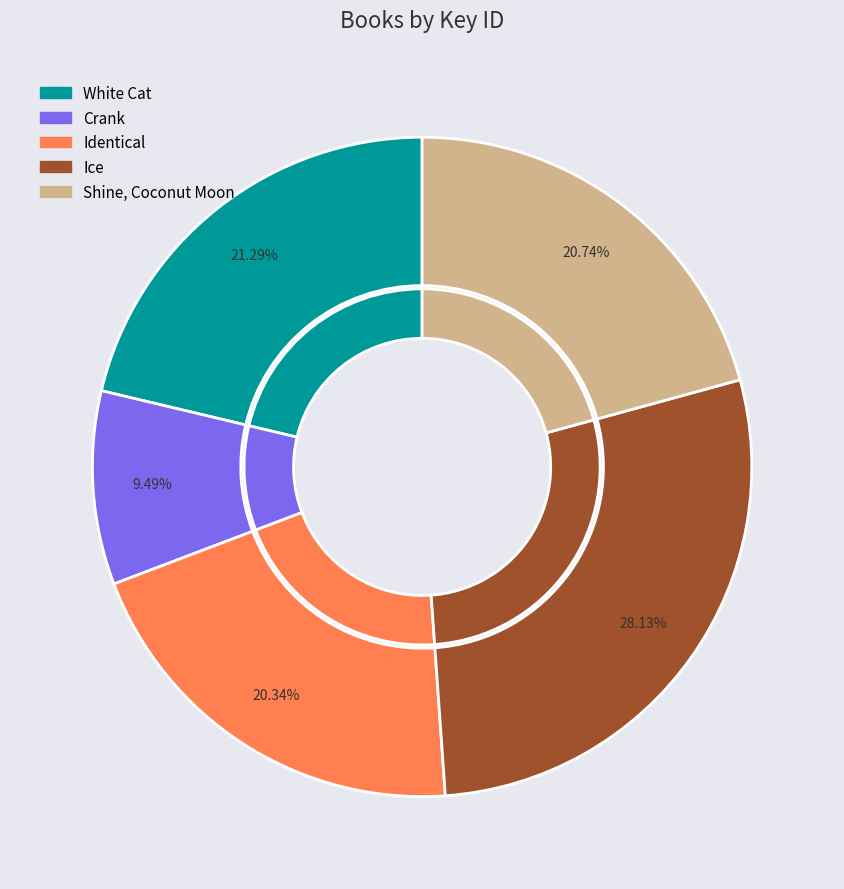

To the nearest percent, what is the average slice percentage?

20%